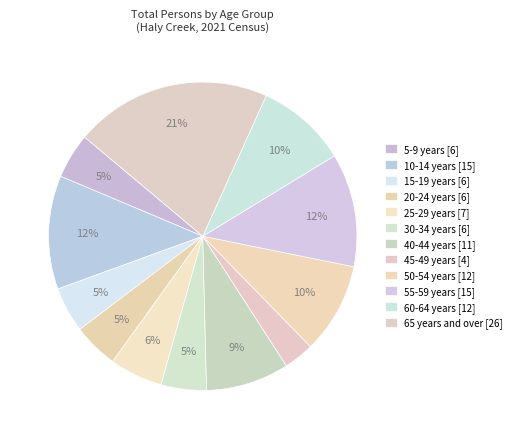

How many segments does this pie chart have?

12